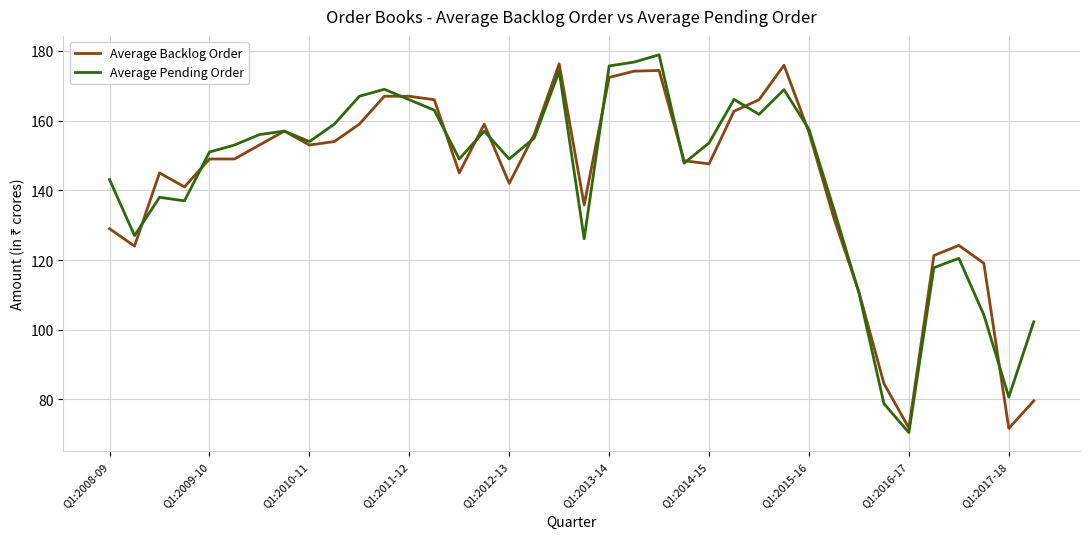

What is the greatest value displayed?

178.9